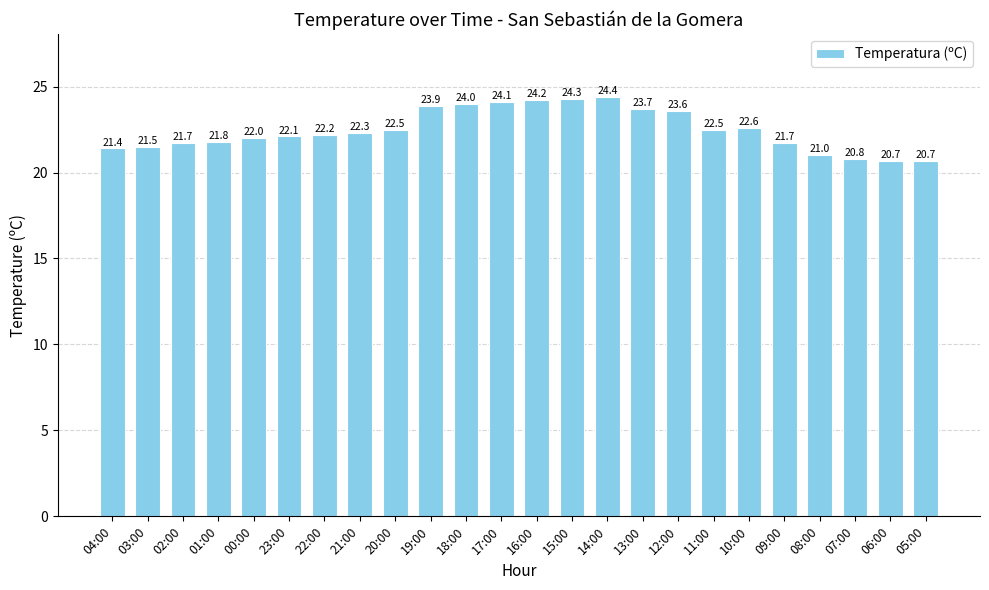

At which category does the chart reach its peak across all series?

14:00